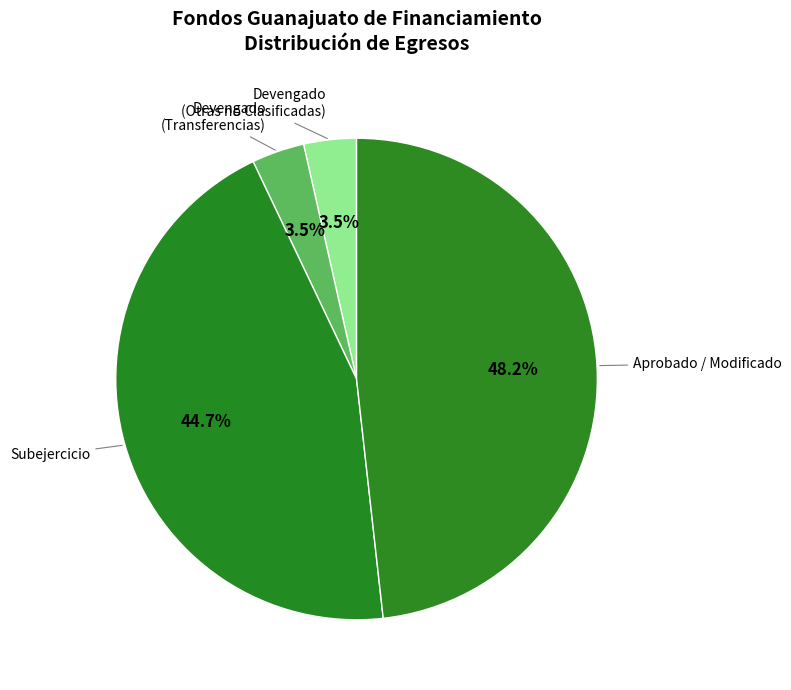

Which slice is the largest?

Aprobado / Modificado